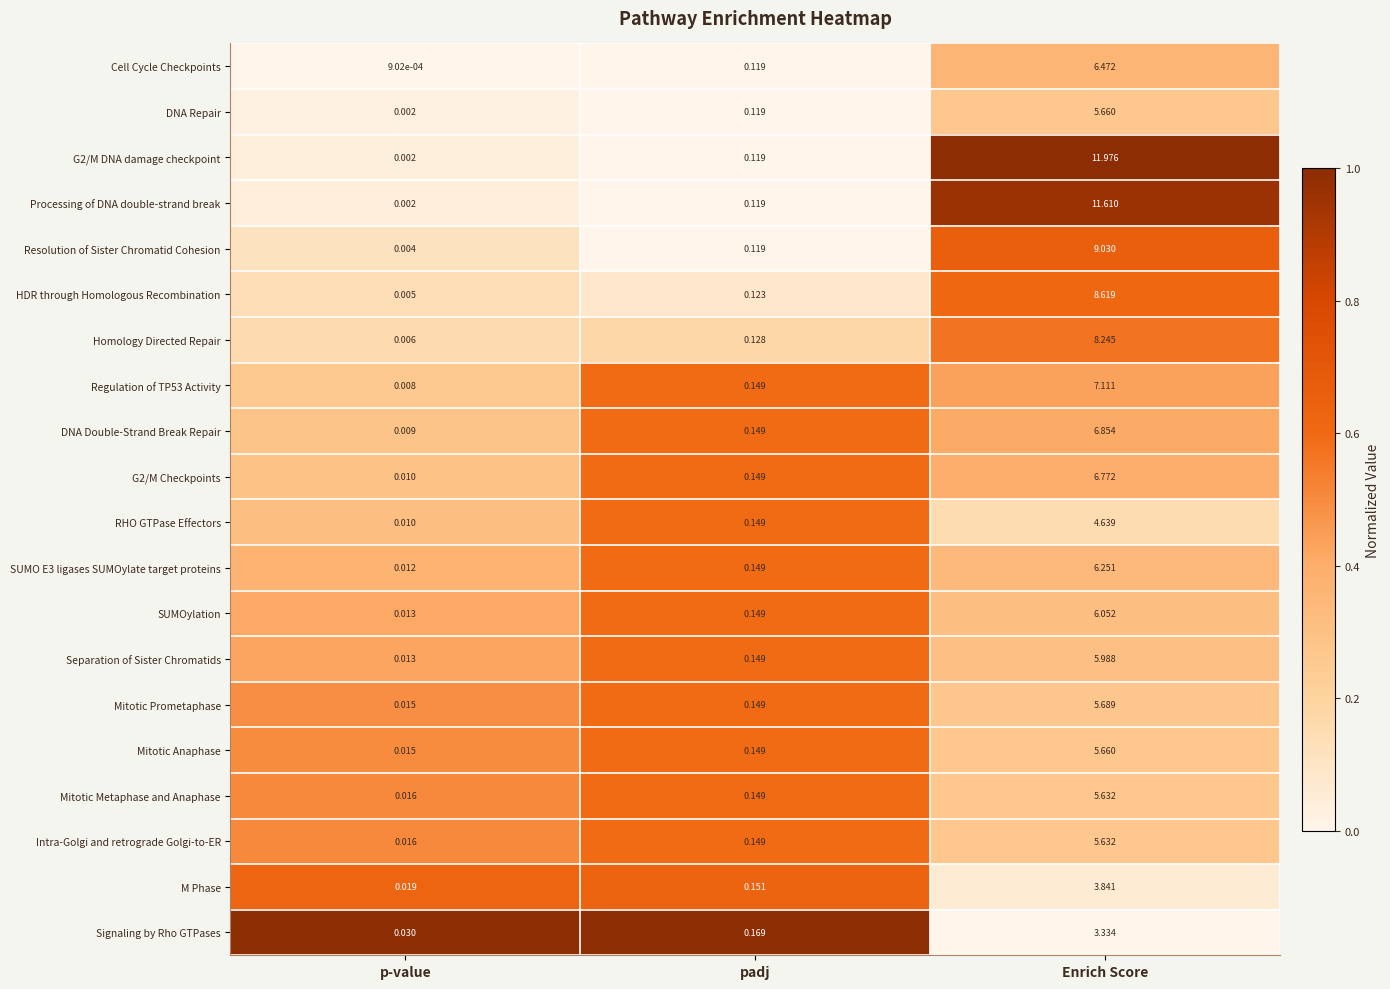

At which category is the sum across all series the highest?

Enrich Score